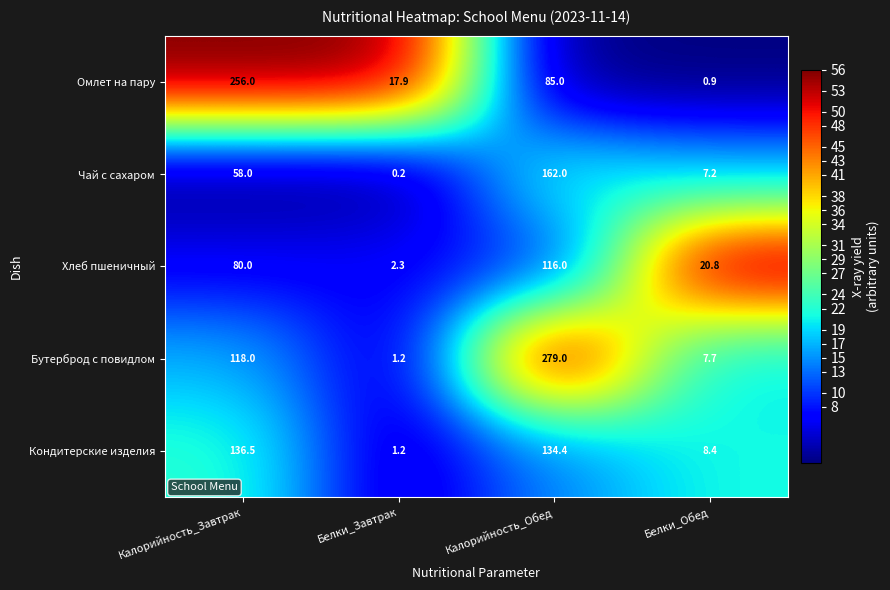

Count the number of categories in the chart.

4